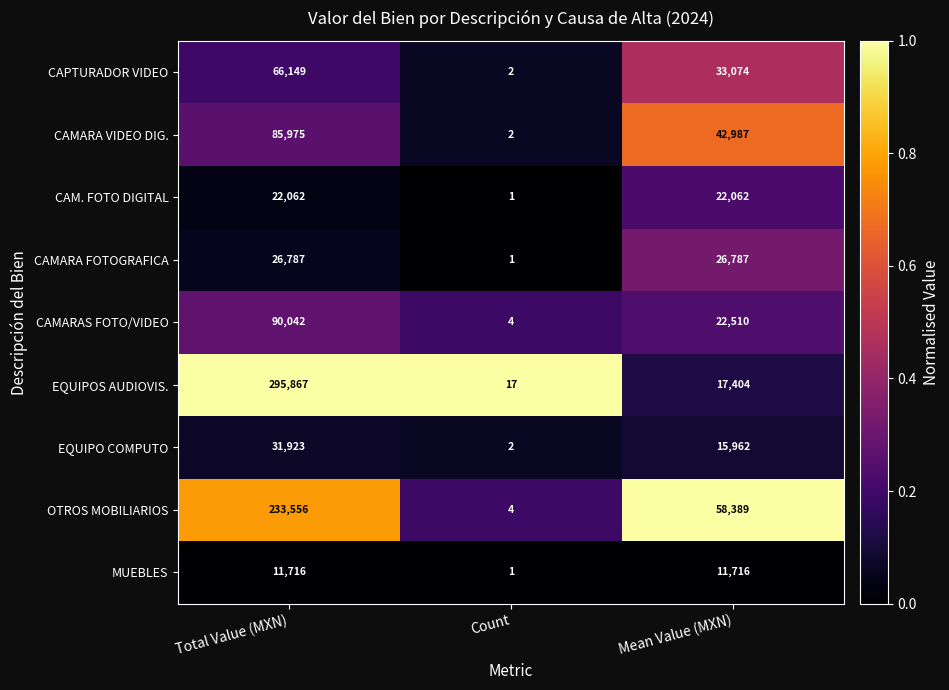

Reading left to right, extract all data points from this chart.

CAPTURADOR VIDEO: Total Value (MXN)=66149	Count=2	Mean Value (MXN)=33074
CAMARA VIDEO DIG.: Total Value (MXN)=85975	Count=2	Mean Value (MXN)=42987
CAM. FOTO DIGITAL: Total Value (MXN)=22062	Count=1	Mean Value (MXN)=22062
CAMARA FOTOGRAFICA: Total Value (MXN)=26787	Count=1	Mean Value (MXN)=26787
CAMARAS FOTO/VIDEO: Total Value (MXN)=90042	Count=4	Mean Value (MXN)=22510
EQUIPOS AUDIOVIS.: Total Value (MXN)=295867	Count=17	Mean Value (MXN)=17404
EQUIPO COMPUTO: Total Value (MXN)=31923	Count=2	Mean Value (MXN)=15962
OTROS MOBILIARIOS: Total Value (MXN)=233556	Count=4	Mean Value (MXN)=58389
MUEBLES: Total Value (MXN)=11716	Count=1	Mean Value (MXN)=11716